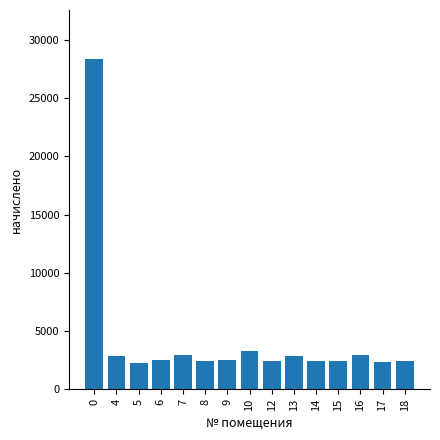

Are the bars grouped side by side (vs. stacked)?

No